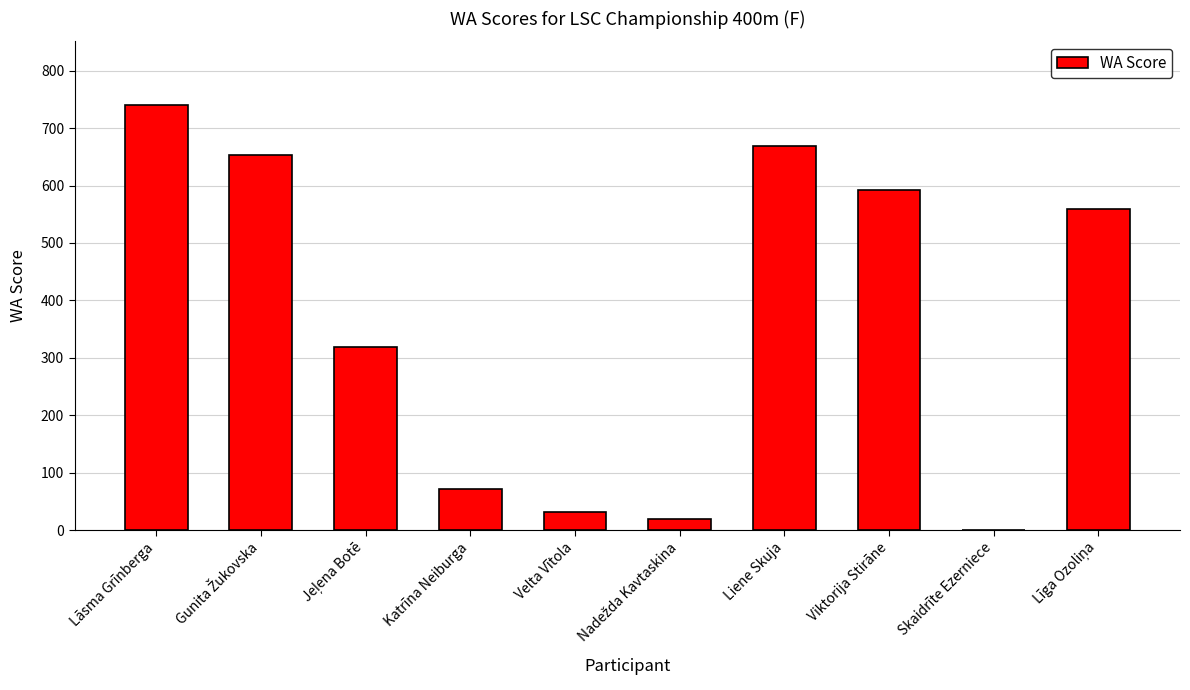

The chart shows a value of 740 at Lāsma Grīnberga. True or false?

True